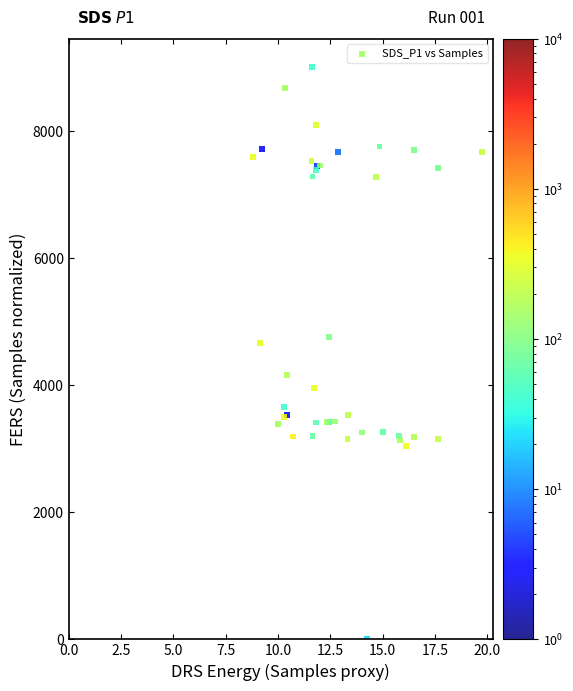

What Y value in the scatter plot is closest to 4500?

4661.5